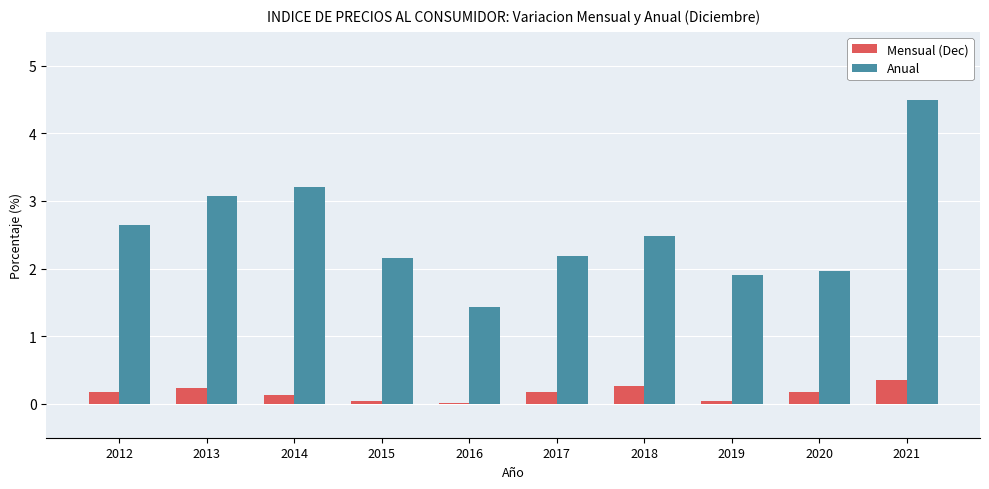

Are the bars horizontal?

No